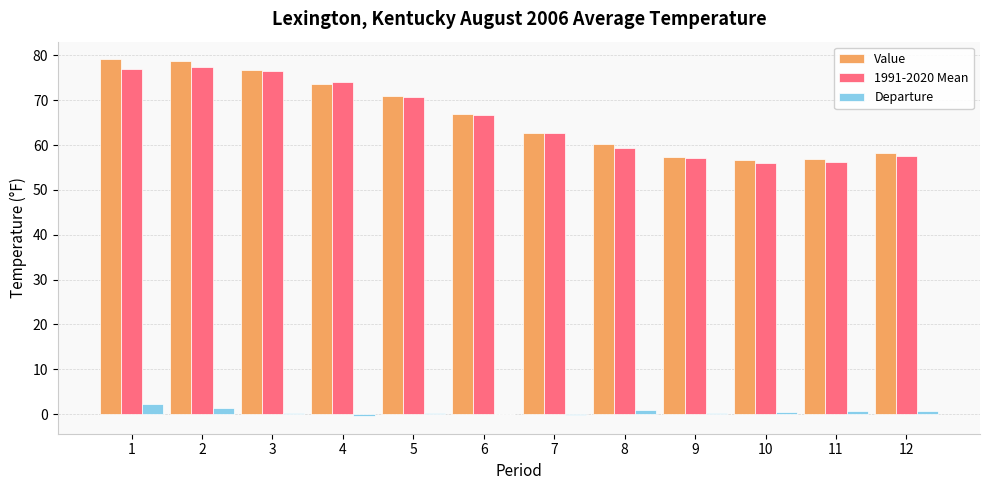

True or false: Value has a value of 82.1 at 12.

False